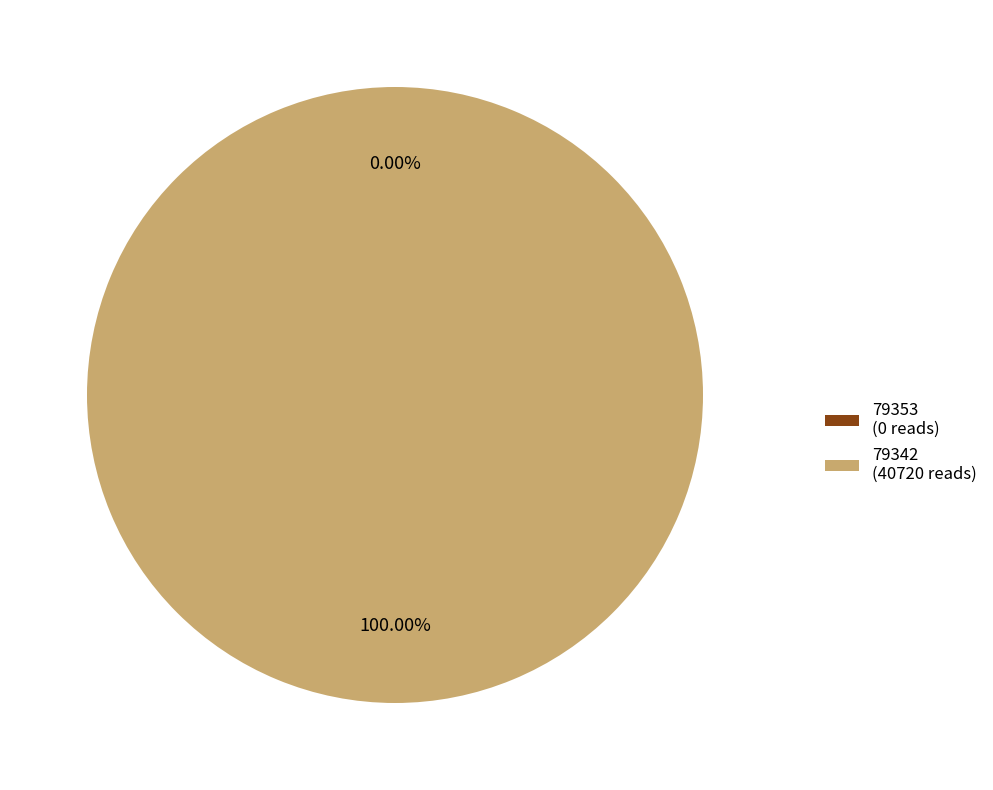

Is there any slice that represents more than half of the pie?

Yes